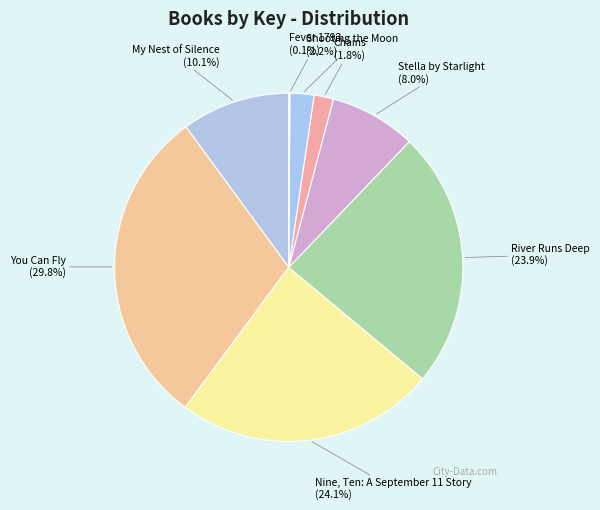

Is there a majority slice in this chart?

No